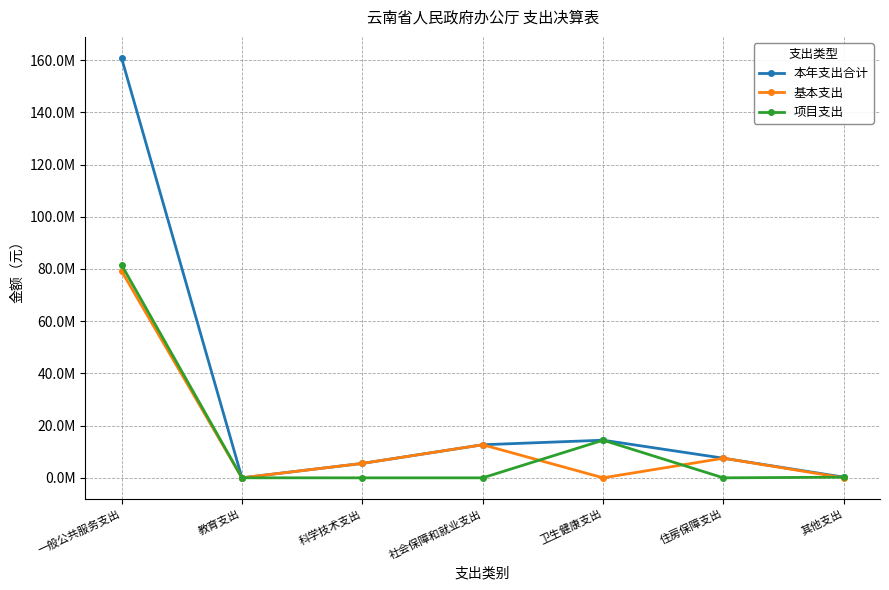

What is the label of the 6th point from the right?

教育支出